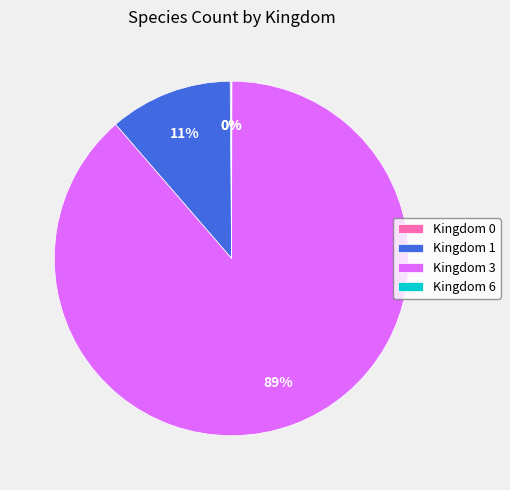

Does any single category account for the majority?

Yes